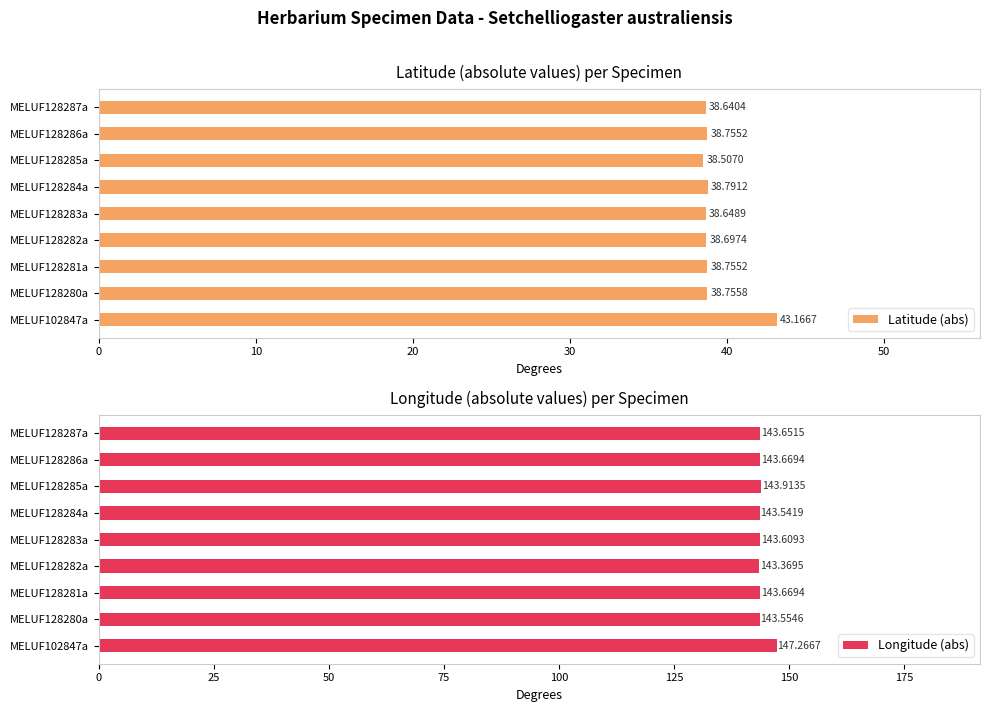

Reading left to right, what are all the values shown in this chart?

Latitude (abs): 43.2	38.8	38.8	38.7	38.6	38.8	38.5	38.8	38.6
Longitude (abs): 147.3	143.6	143.7	143.4	143.6	143.5	143.9	143.7	143.7